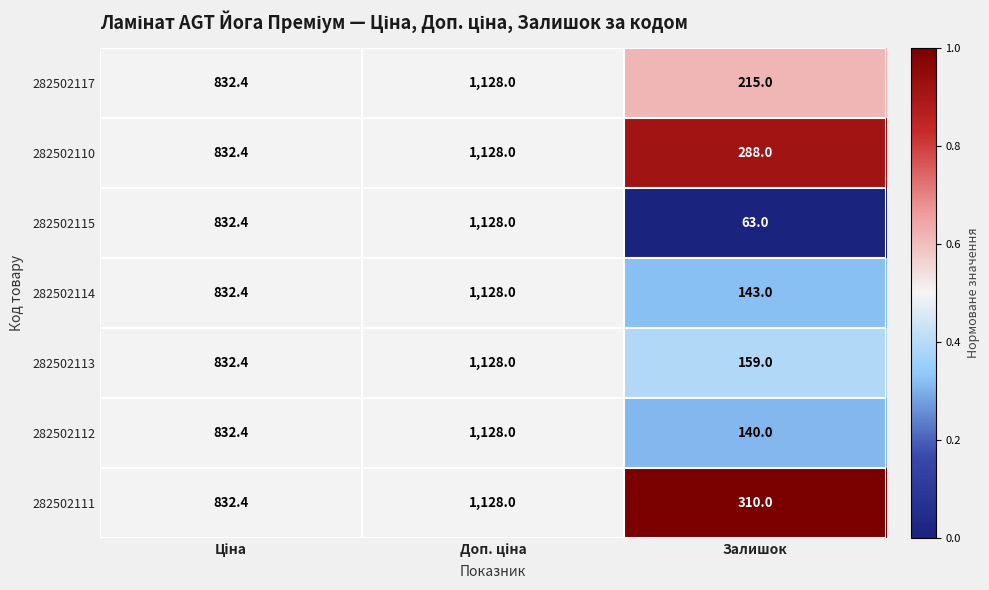

Which series has the largest total across all categories?

282502111